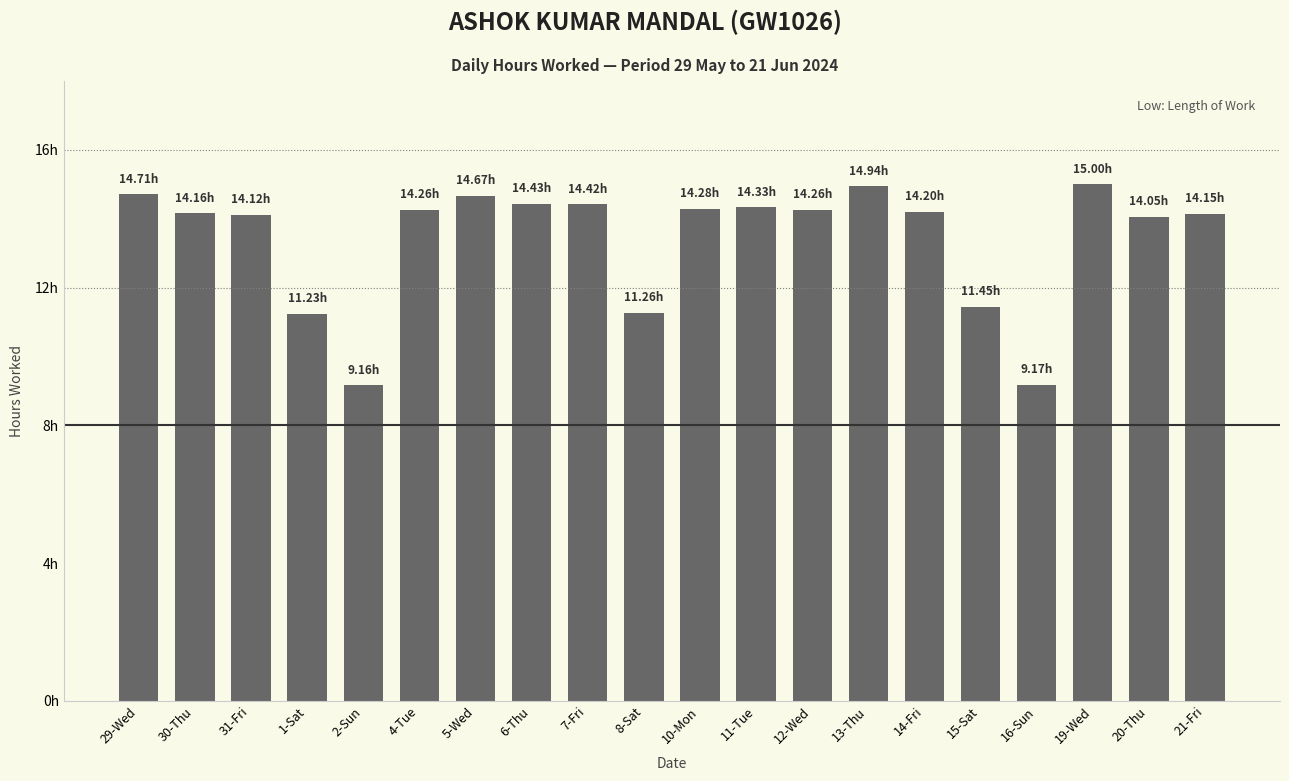

Reading right to left, transcribe all the data shown in this chart.

21-Fri=14.2	20-Thu=14.1	19-Wed=15.0	16-Sun=9.2	15-Sat=11.4	14-Fri=14.2	13-Thu=14.9	12-Wed=14.3	11-Tue=14.3	10-Mon=14.3	8-Sat=11.3	7-Fri=14.4	6-Thu=14.4	5-Wed=14.7	4-Tue=14.3	2-Sun=9.2	1-Sat=11.2	31-Fri=14.1	30-Thu=14.2	29-Wed=14.7